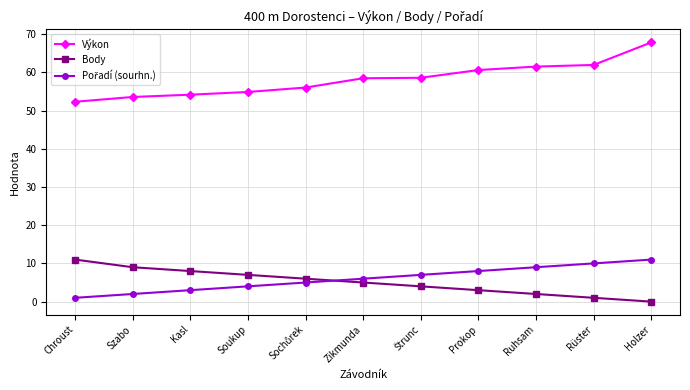

Which category has the highest value across all series?

Holzer